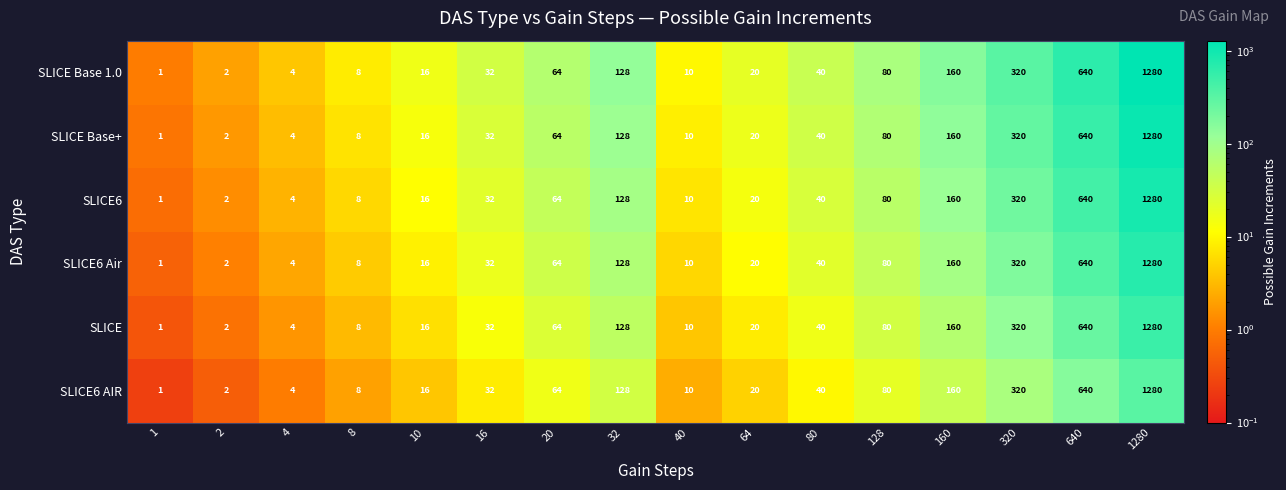

Read the SLICE Base+ value at 4.

4